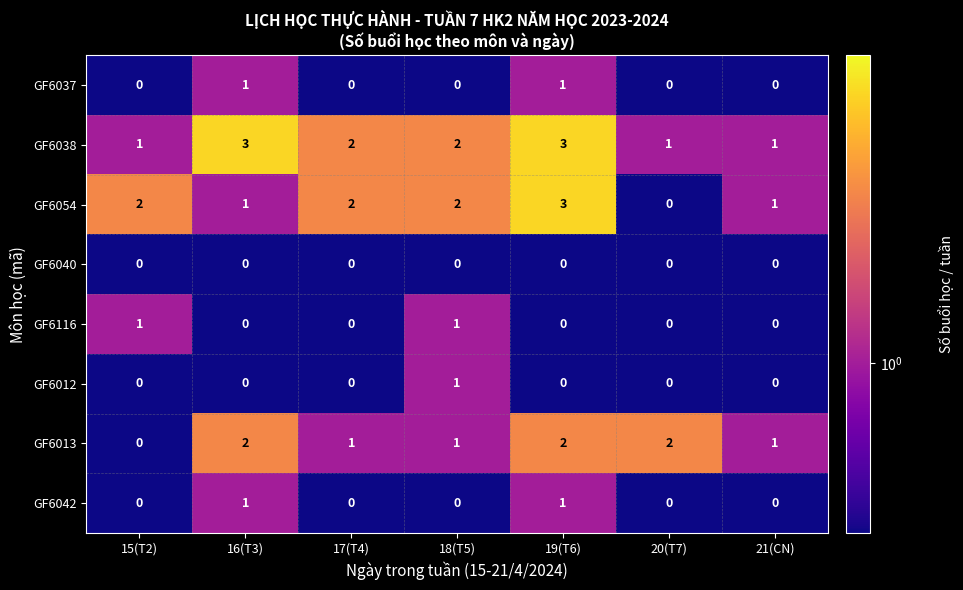

The value of GF6013 at 15(T2) is 0. True or false?

True